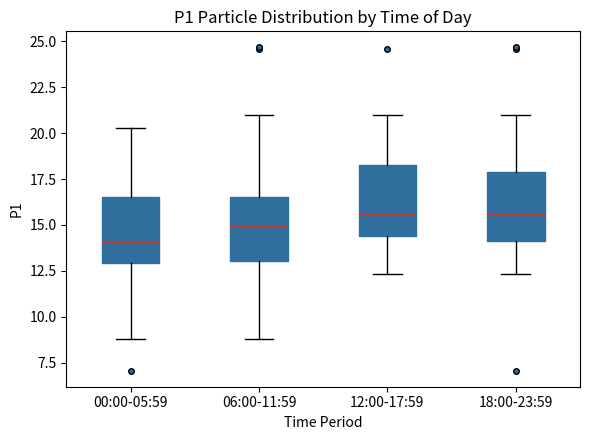

Reading left to right, transcribe this box plot: for each box, give where its median line is, the range the box spans, and where its two whiskers end, as read against the y-axis. The values are not printed on the chart, so give them approximately, as read against the axis.

00:00-05:59: median 14.0, box 13.0 to 16.5, whiskers 9.0 to 20.5
06:00-11:59: median 15.0, box 13.0 to 16.5, whiskers 9.0 to 21.0
12:00-17:59: median 15.5, box 14.5 to 18.5, whiskers 12.5 to 21.0
18:00-23:59: median 15.5, box 14.0 to 18.0, whiskers 12.5 to 21.0